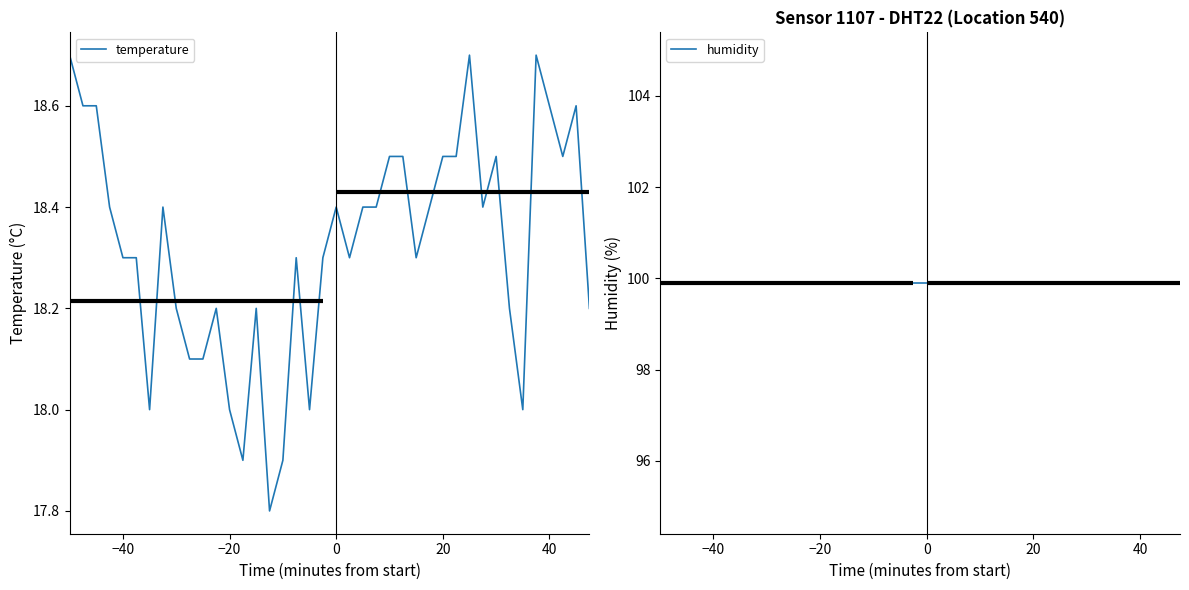

Count the number of data series in this chart.

2